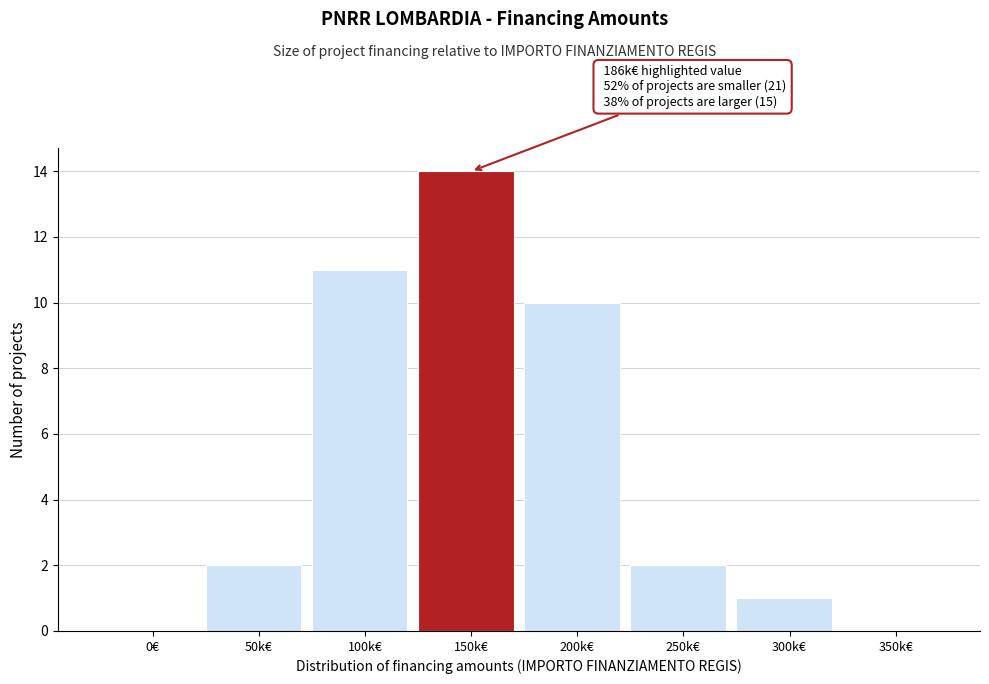

Reading left to right, extract all data points from this chart.

0€=0	50k€=2	100k€=11	150k€=14	200k€=10	250k€=2	300k€=1	350k€=0